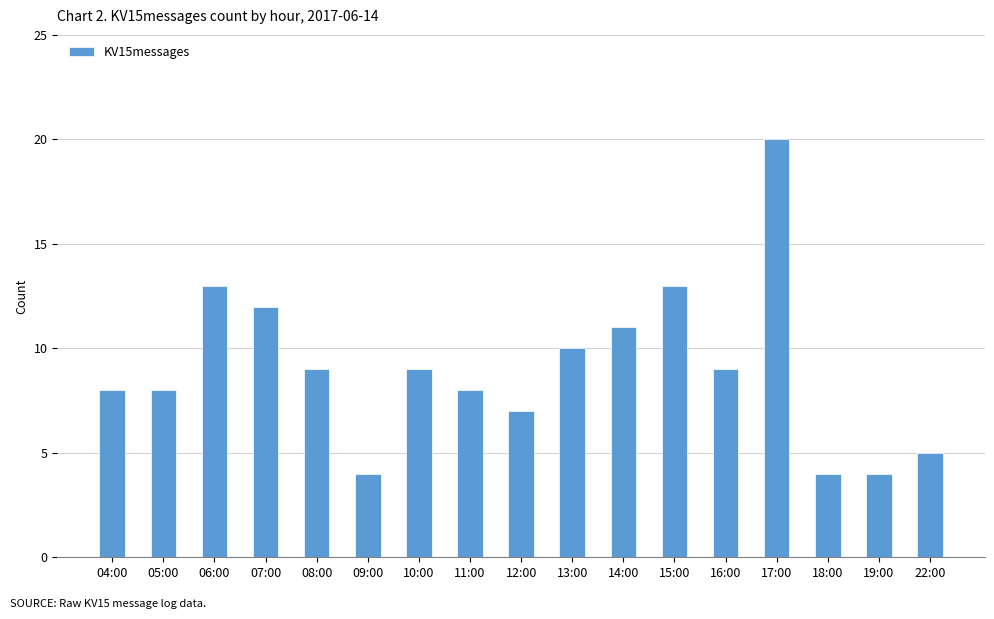

The chart shows a value of 4 at 09:00. True or false?

True